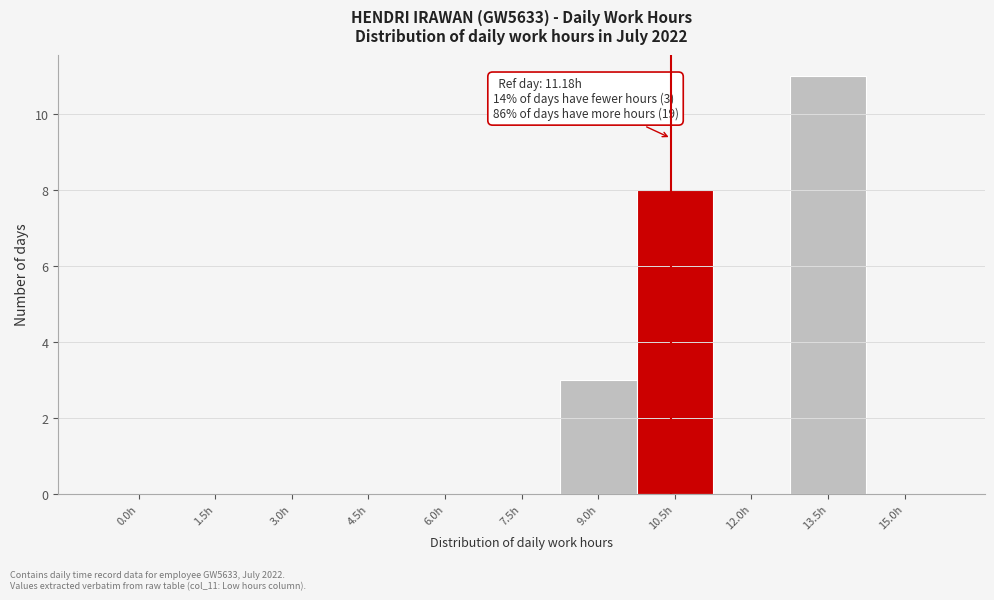

Reading left to right, what are all the values shown in this chart?

0.0h=0	1.5h=0	3.0h=0	4.5h=0	6.0h=0	7.5h=0	9.0h=3	10.5h=8	12.0h=0	13.5h=11	15.0h=0